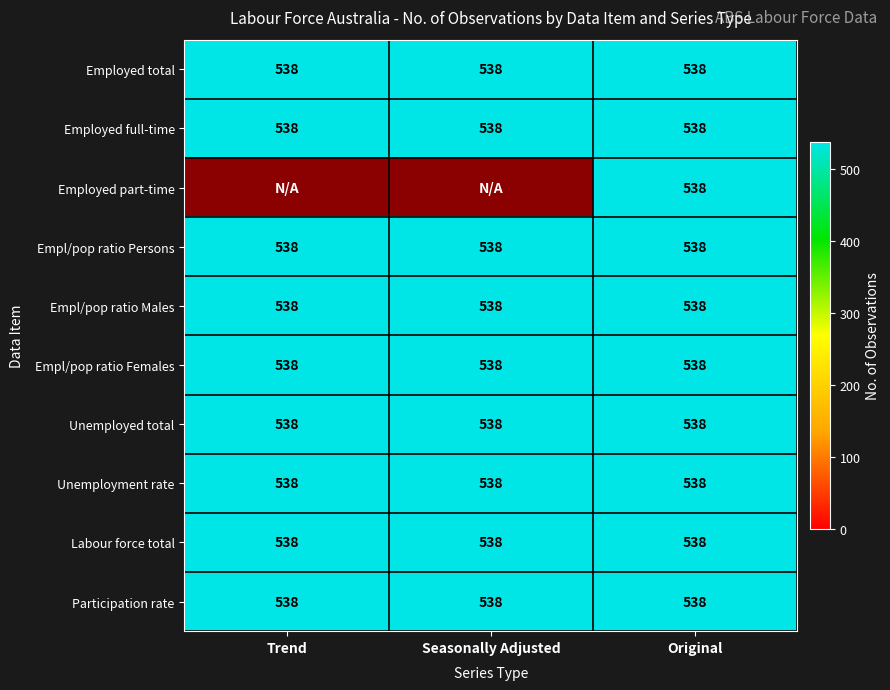

The Unemployment rate series shows 538 at Trend. True or false?

True